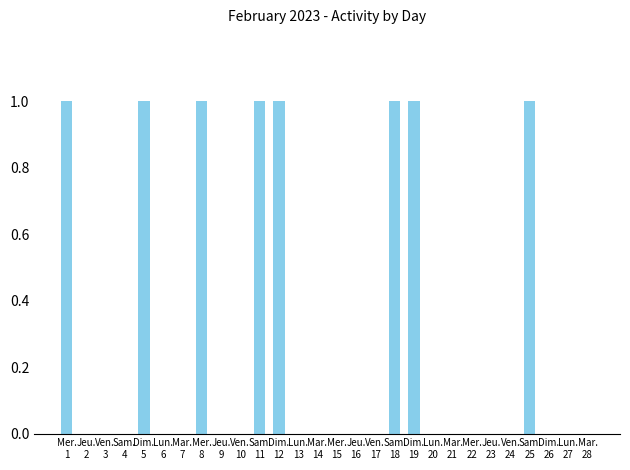

Are the bars horizontal?

No